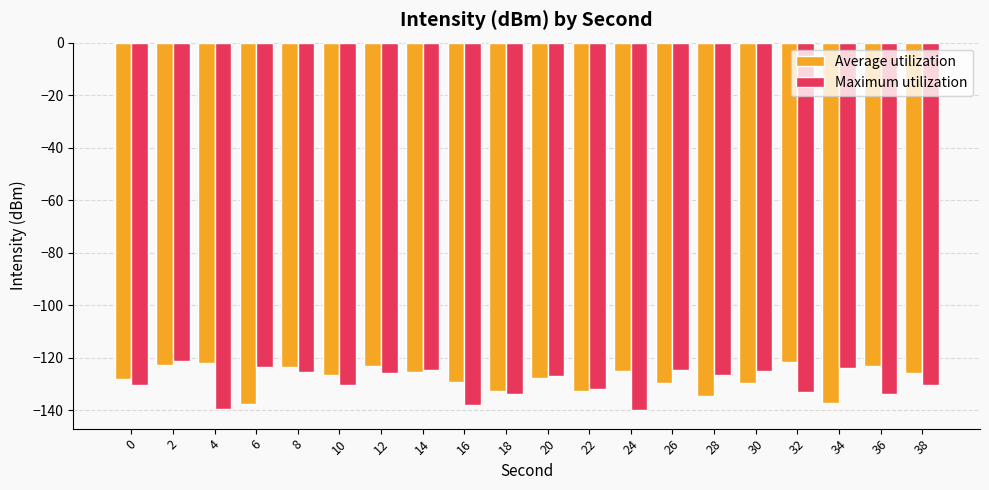

List the series in order of their overall mean, lowest first.

Maximum utilization, Average utilization